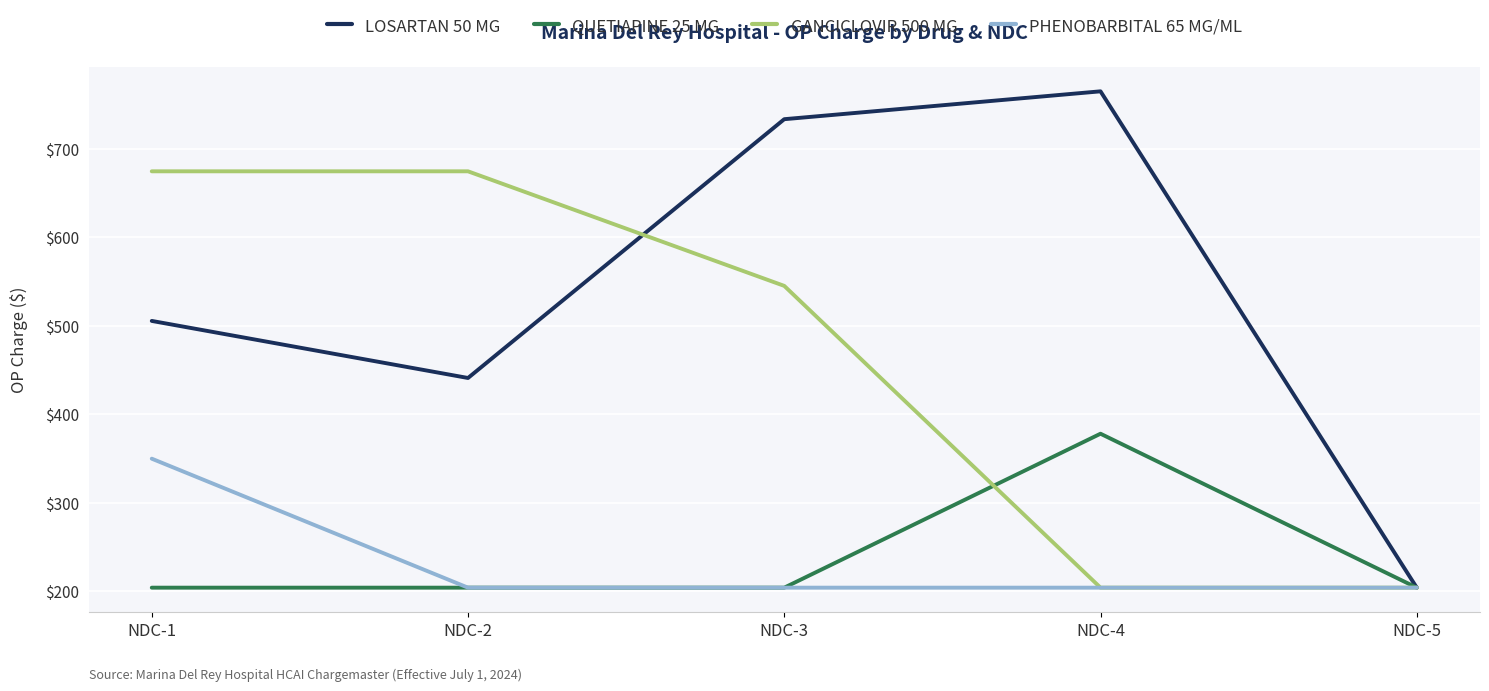

What is the lowest value of the LOSARTAN 50 MG series?

204.0